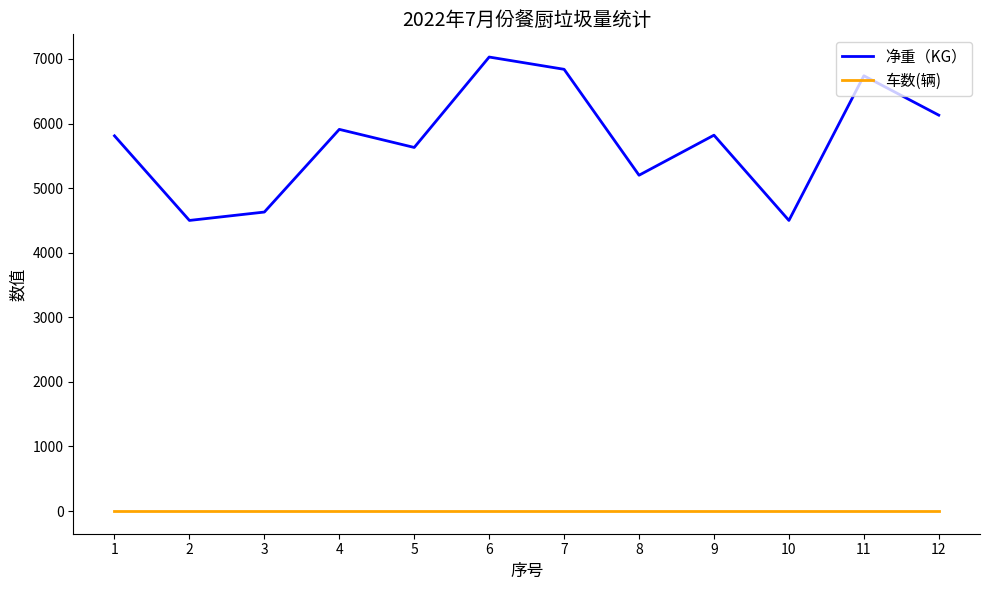

True or false: 车数(辆) and 净重（KG） intersect in this chart.

False